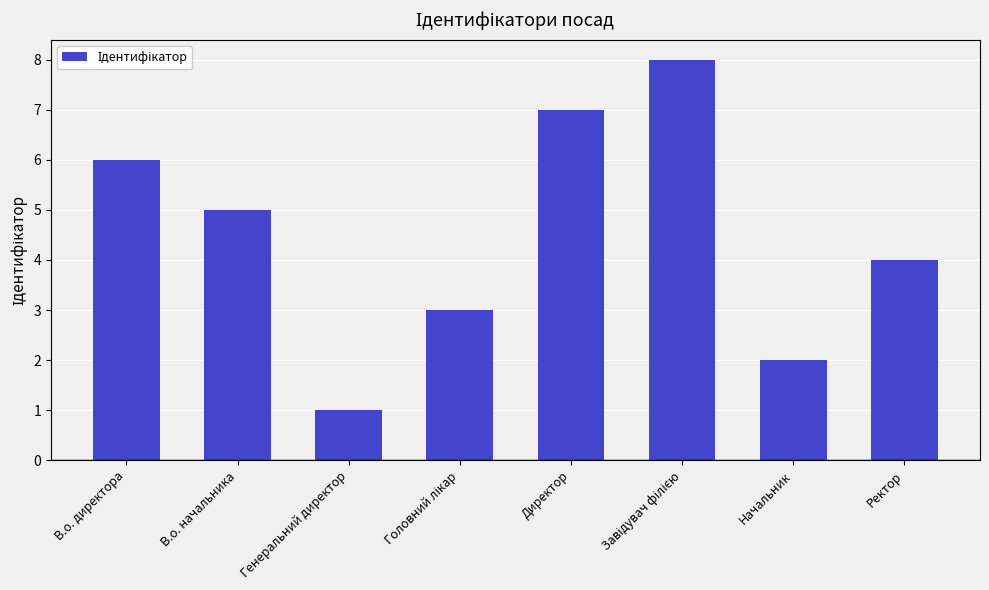

Which label corresponds to the smallest value in the chart?

Генеральний директор